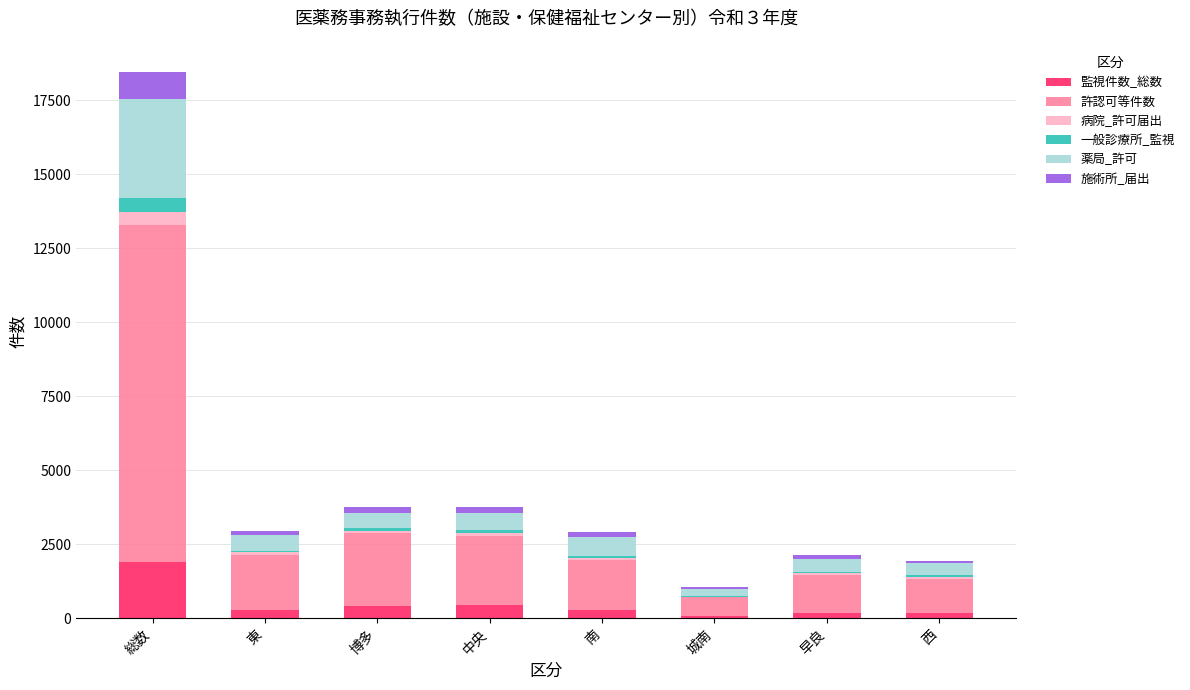

Does the chart contain stacked bars?

Yes